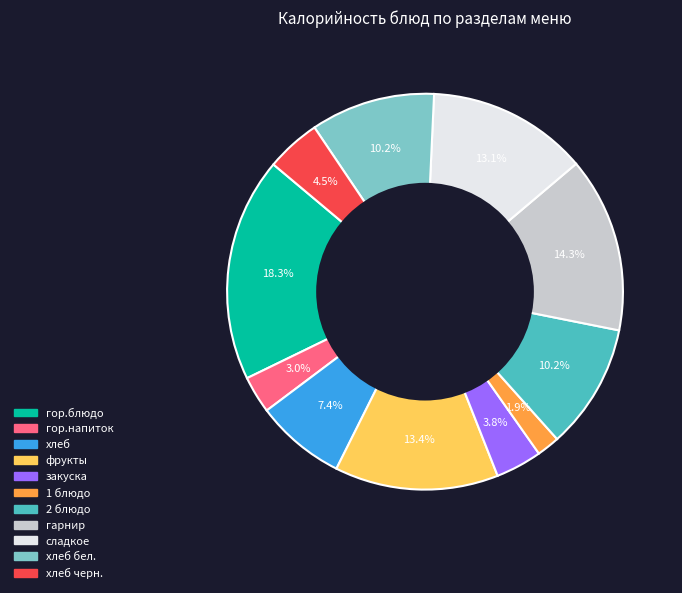

Is there a majority slice in this chart?

No